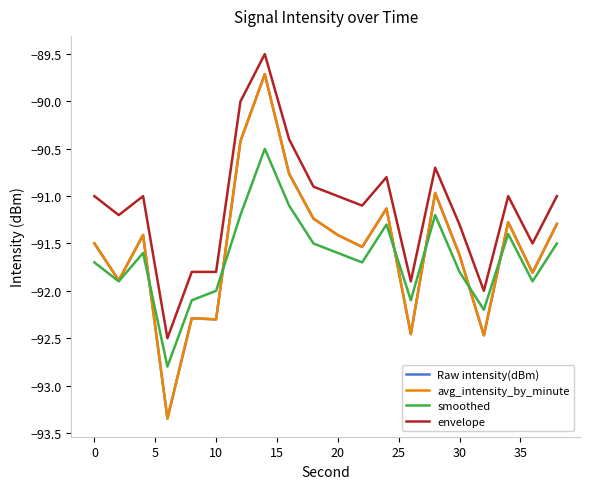

Does the chart have visible grid lines?

No